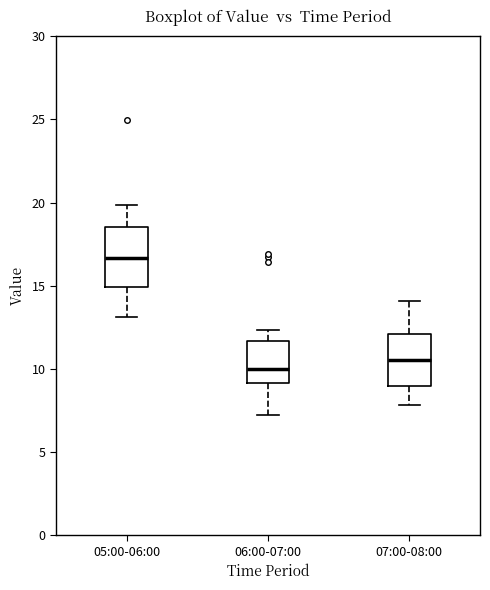

Where does the lower whisker of the box for 07:00-08:00 end on the y-axis? The values are not printed on the chart, so give them approximately, as read against the axis.

8.0